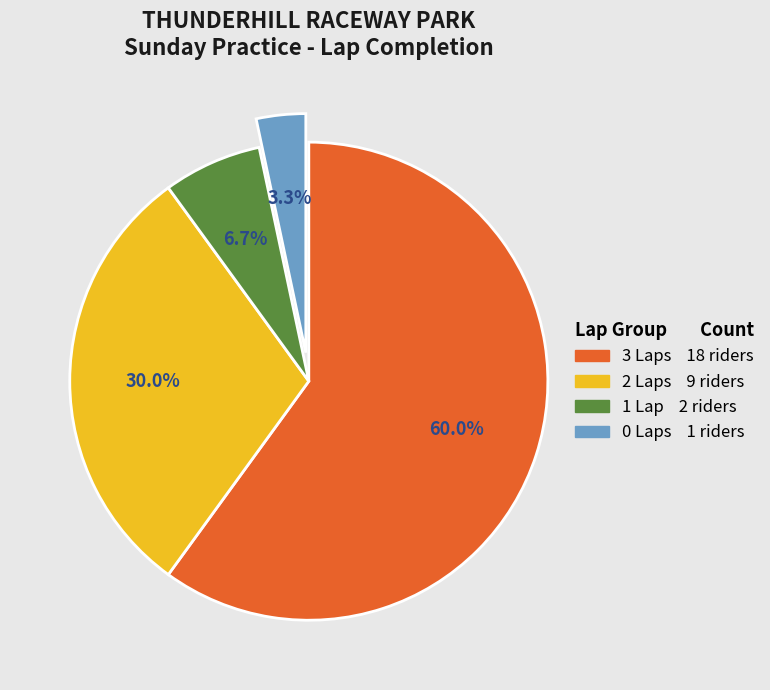

Does any single category account for the majority?

Yes